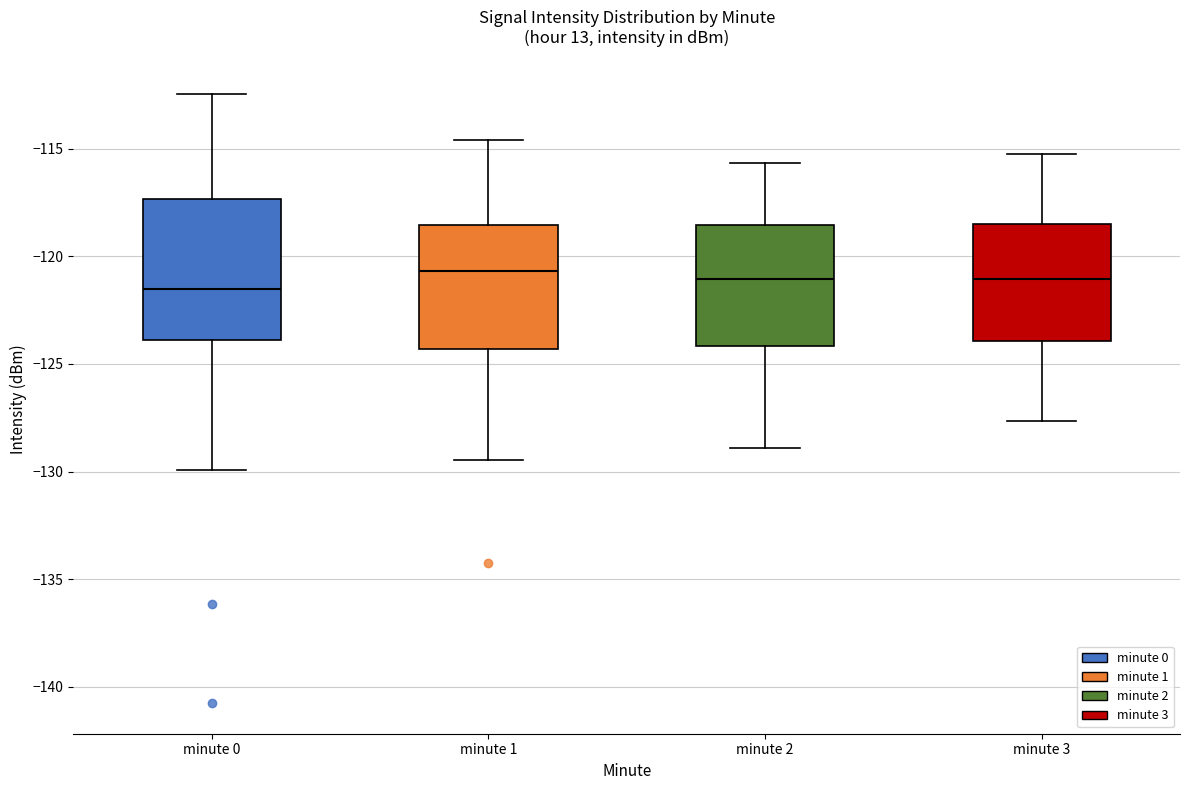

Where does the upper whisker of the box for minute 1 end on the y-axis? The values are not printed on the chart, so give them approximately, as read against the axis.

-114.5